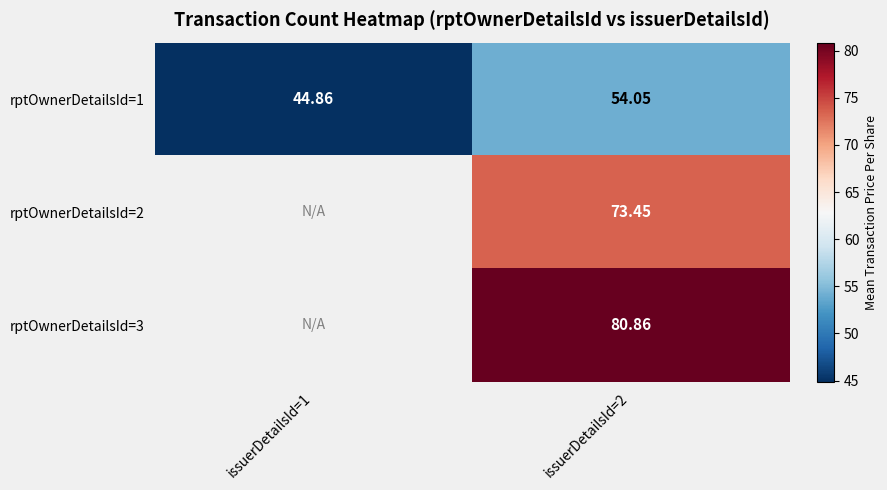

How many series are shown in this chart?

3